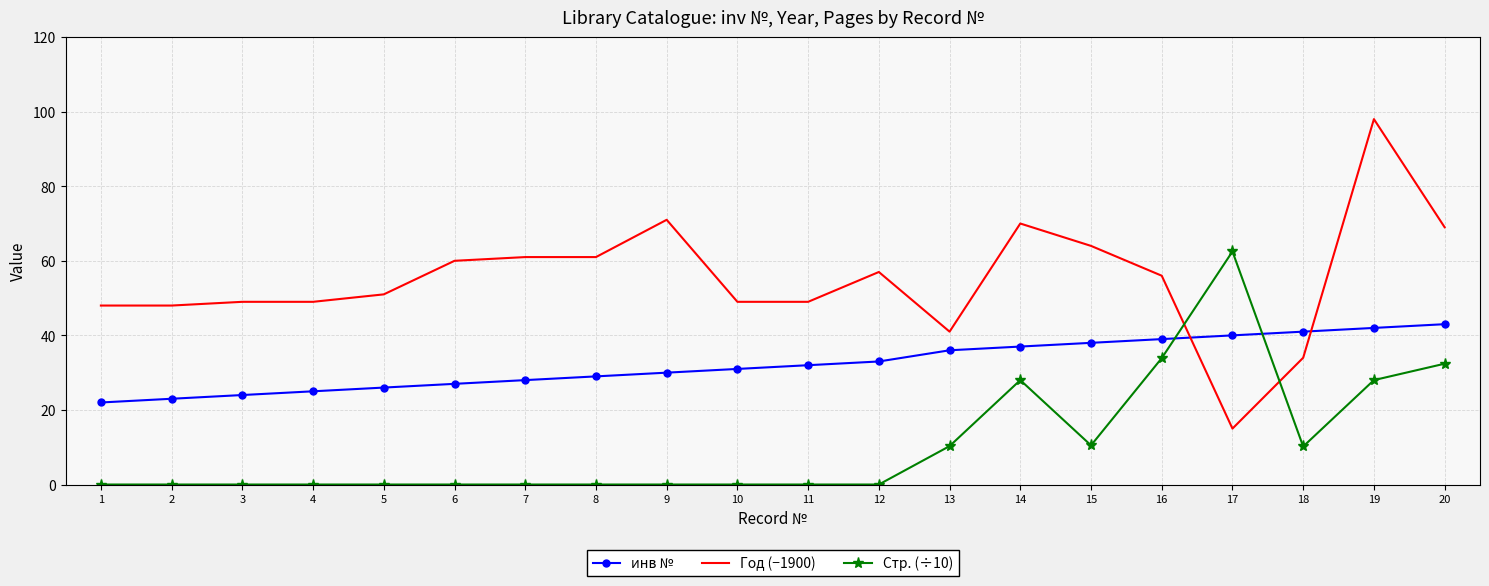

The Год (−1900) series shows 22.4 at 17. True or false?

False